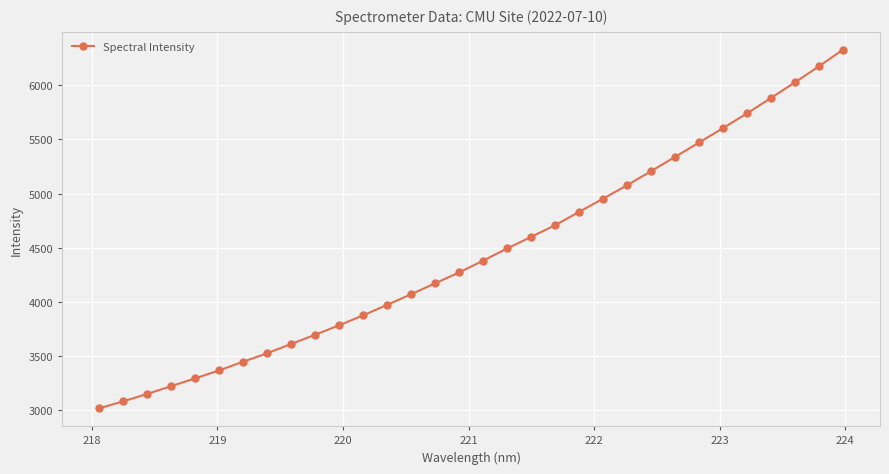

How many lines are shown in the chart?

1